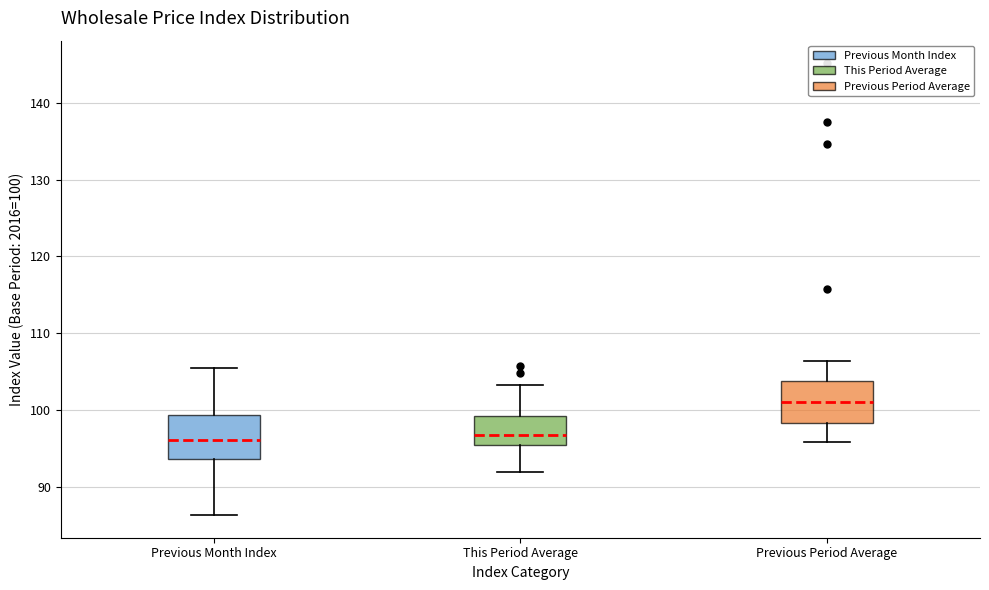

Reading left to right, read every box against the y-axis: the position of its median line, the range the box covers, and the ends of its whiskers. The values are not printed on the chart, so give them approximately, as read against the axis.

Previous Month Index: median 96, box 94 to 99, whiskers 86 to 106
This Period Average: median 97, box 96 to 99, whiskers 92 to 103
Previous Period Average: median 101, box 98 to 104, whiskers 96 to 106